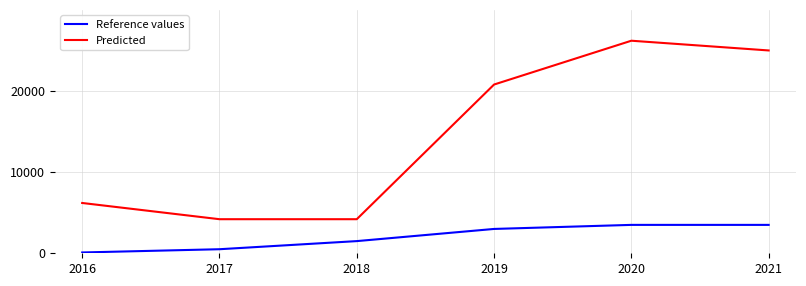

Which category has the highest value in the Predicted series?

2020